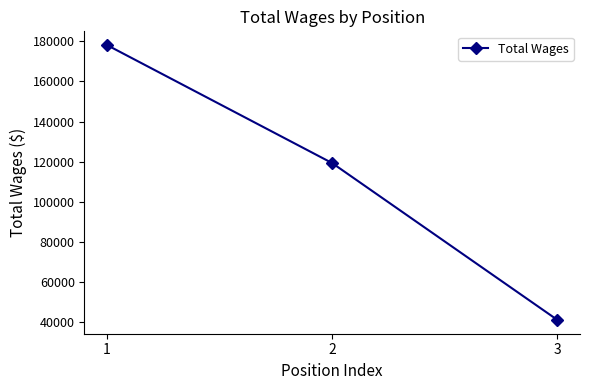

Reading right to left, extract all data points from this chart.

3=41137	2=119286	1=178106